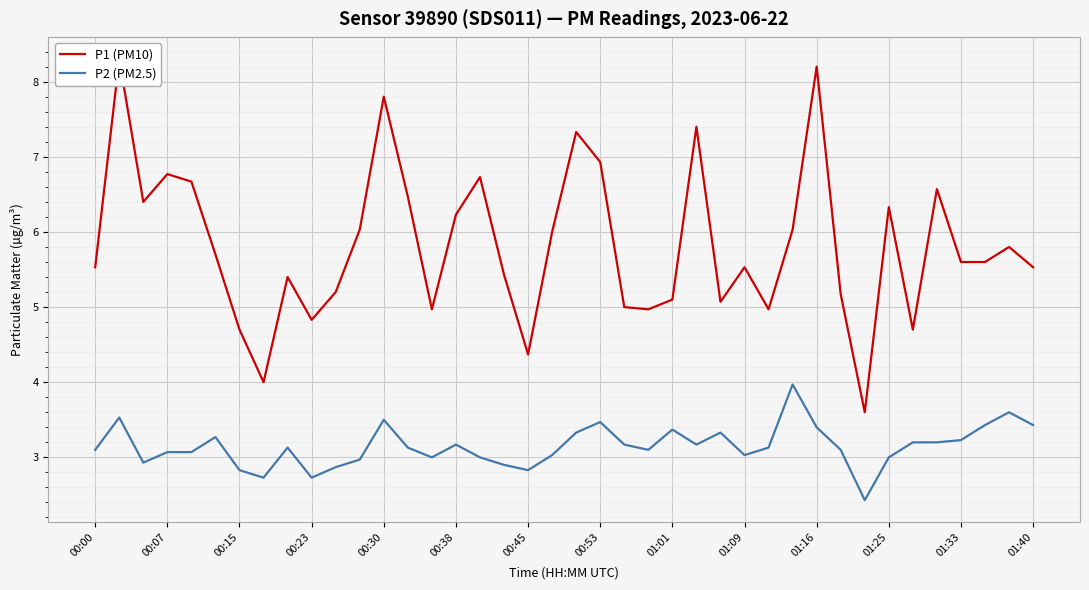

What is the lowest value of the P2 (PM2.5) series?

2.4